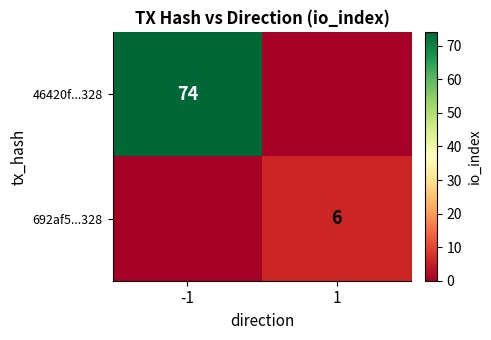

The 46420f...328 series shows 124 at -1. True or false?

False